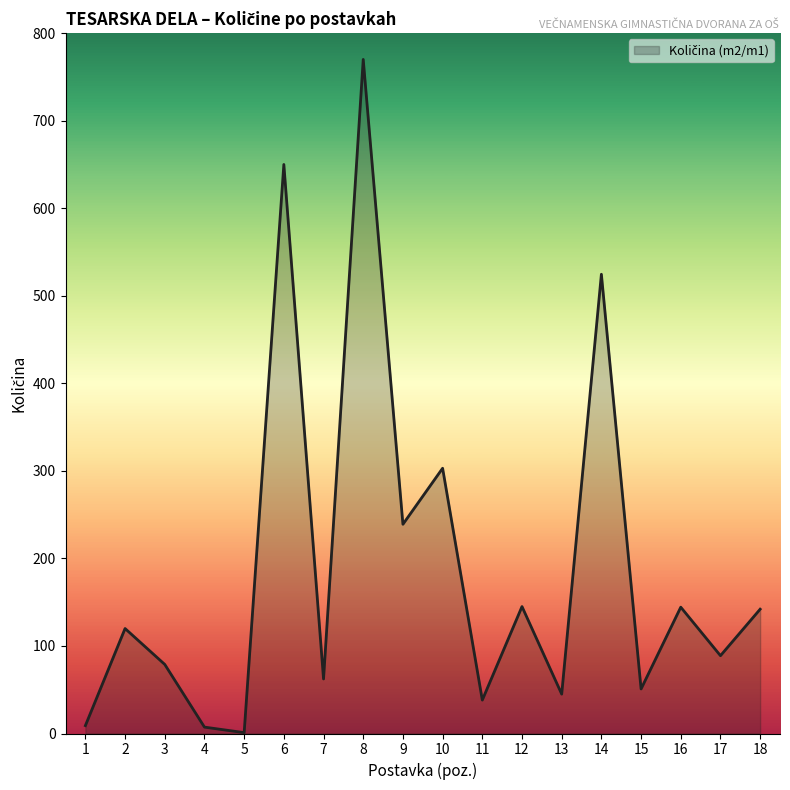

True or false: the data shows 140.9 at 17.

False